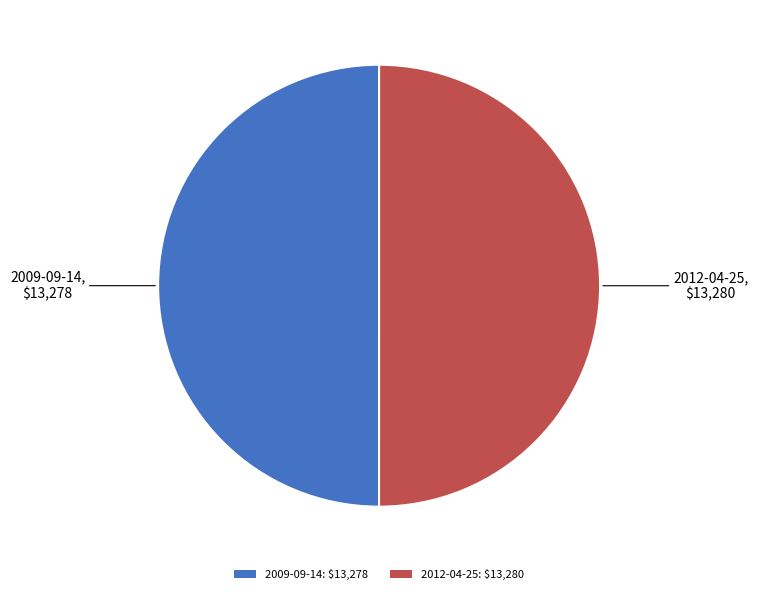

True or false: 2012-04-25: $13,280 accounts for 56% of the total.

False